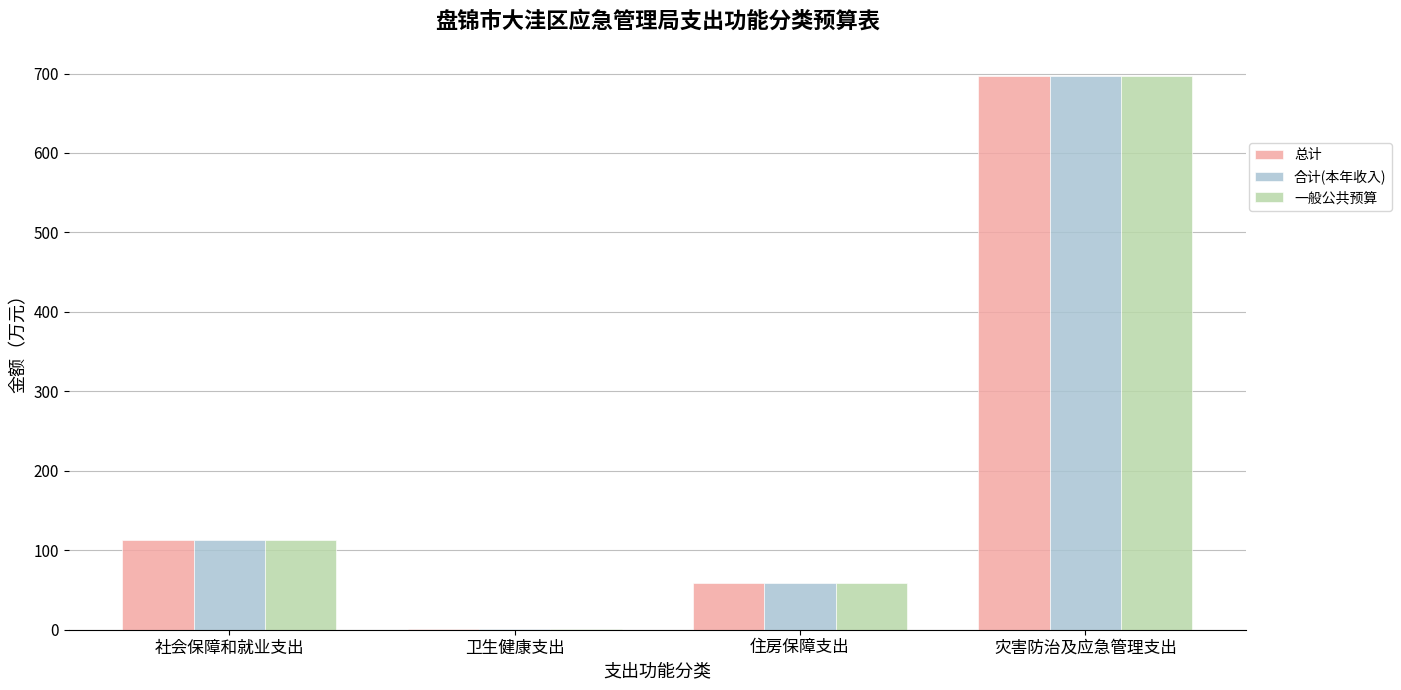

The 一般公共预算 series shows 32.1 at 社会保障和就业支出. True or false?

False